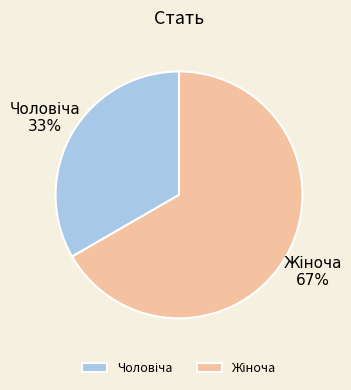

Does any single category account for the majority?

Yes